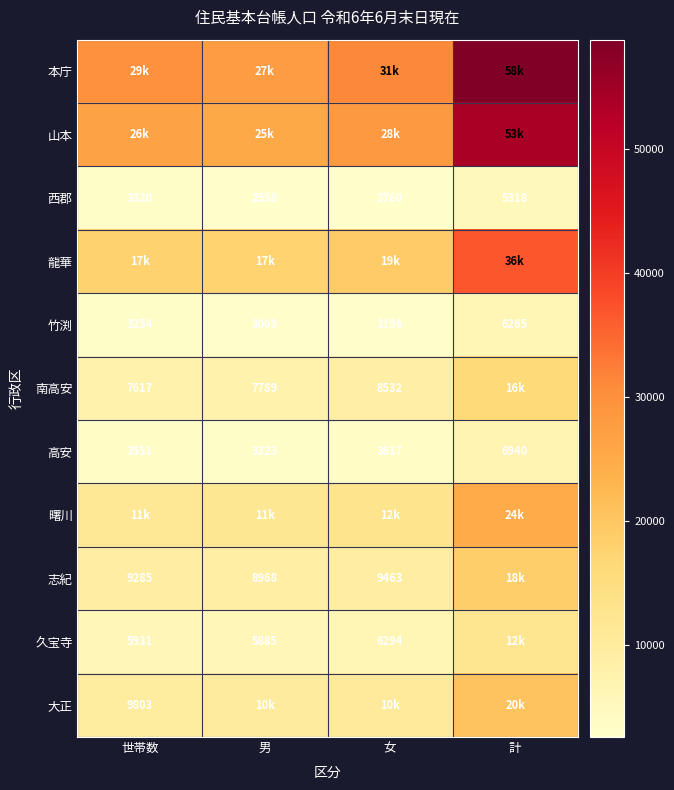

Between 女 and 世帯数, which is larger?

女